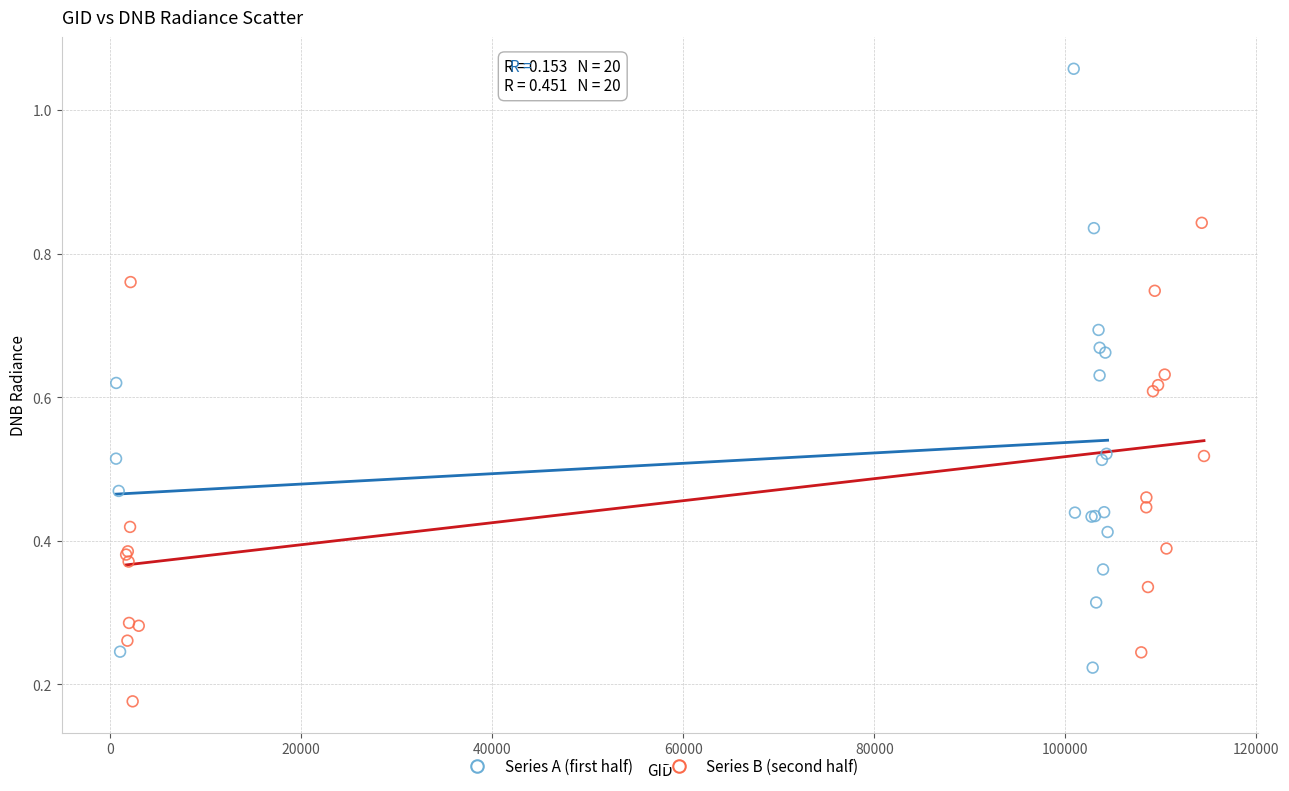

Which series contains the lowest Y value?

Series B (second half)